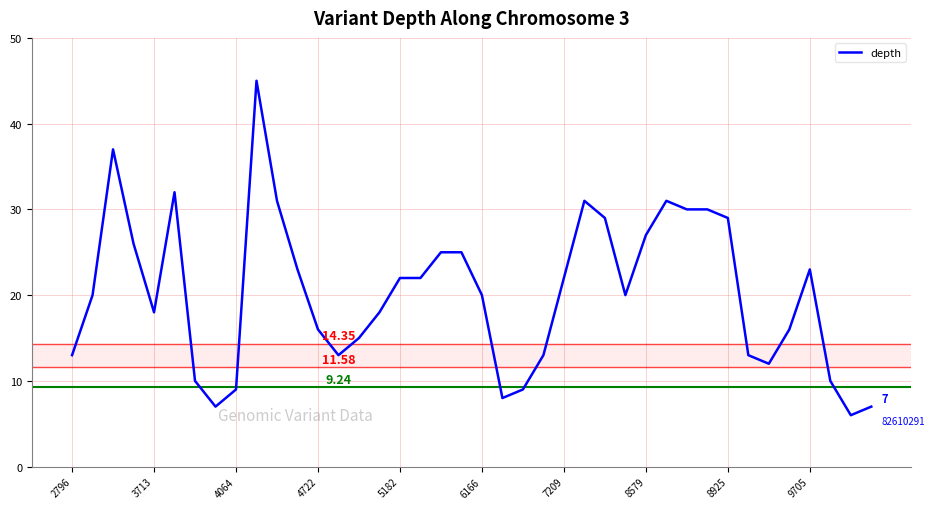

How many lines are shown in the chart?

1